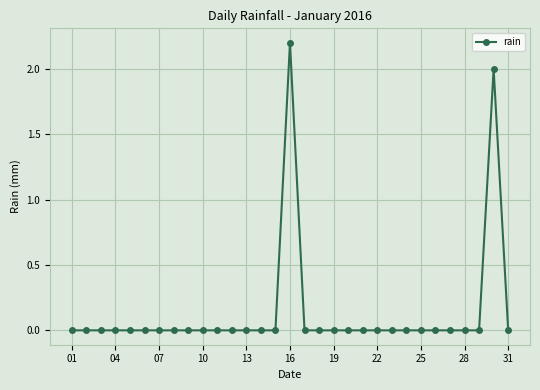

What is the average value?

0.1